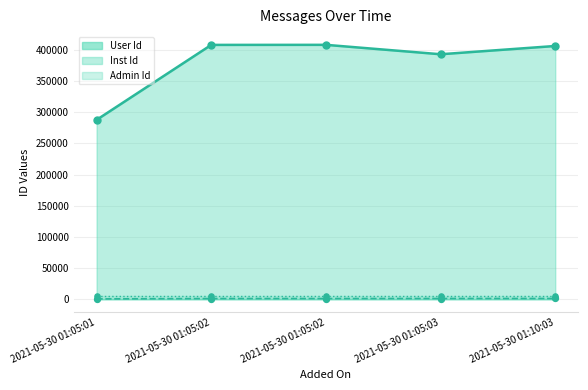

Which series contains the lowest Y value?

Inst Id line